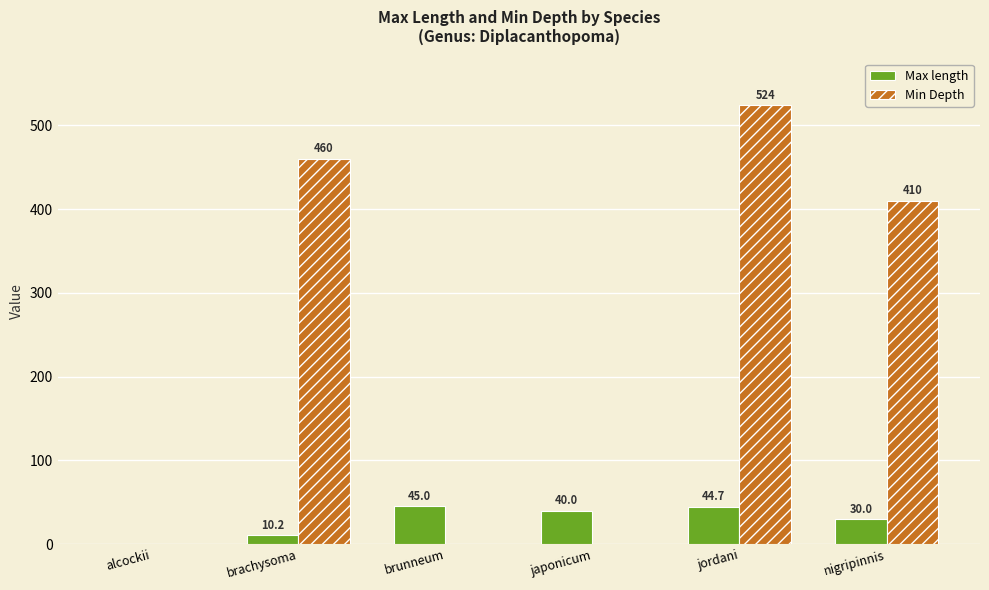

True or false: Max length has a value of 44.7 at jordani.

True